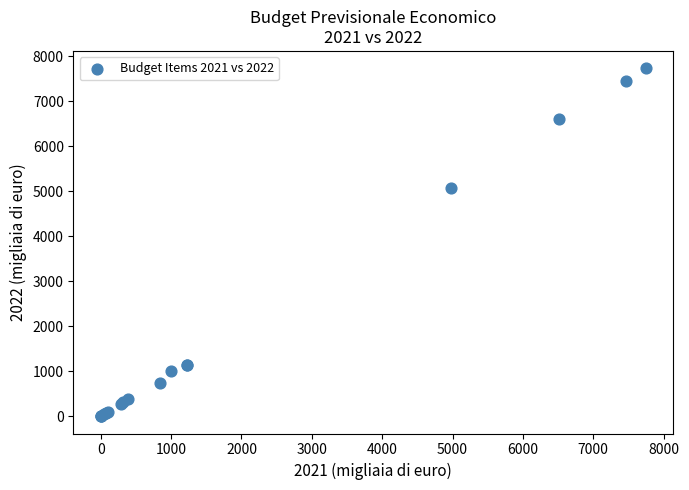

What Y value in the scatter plot is closest to 3867?

5063